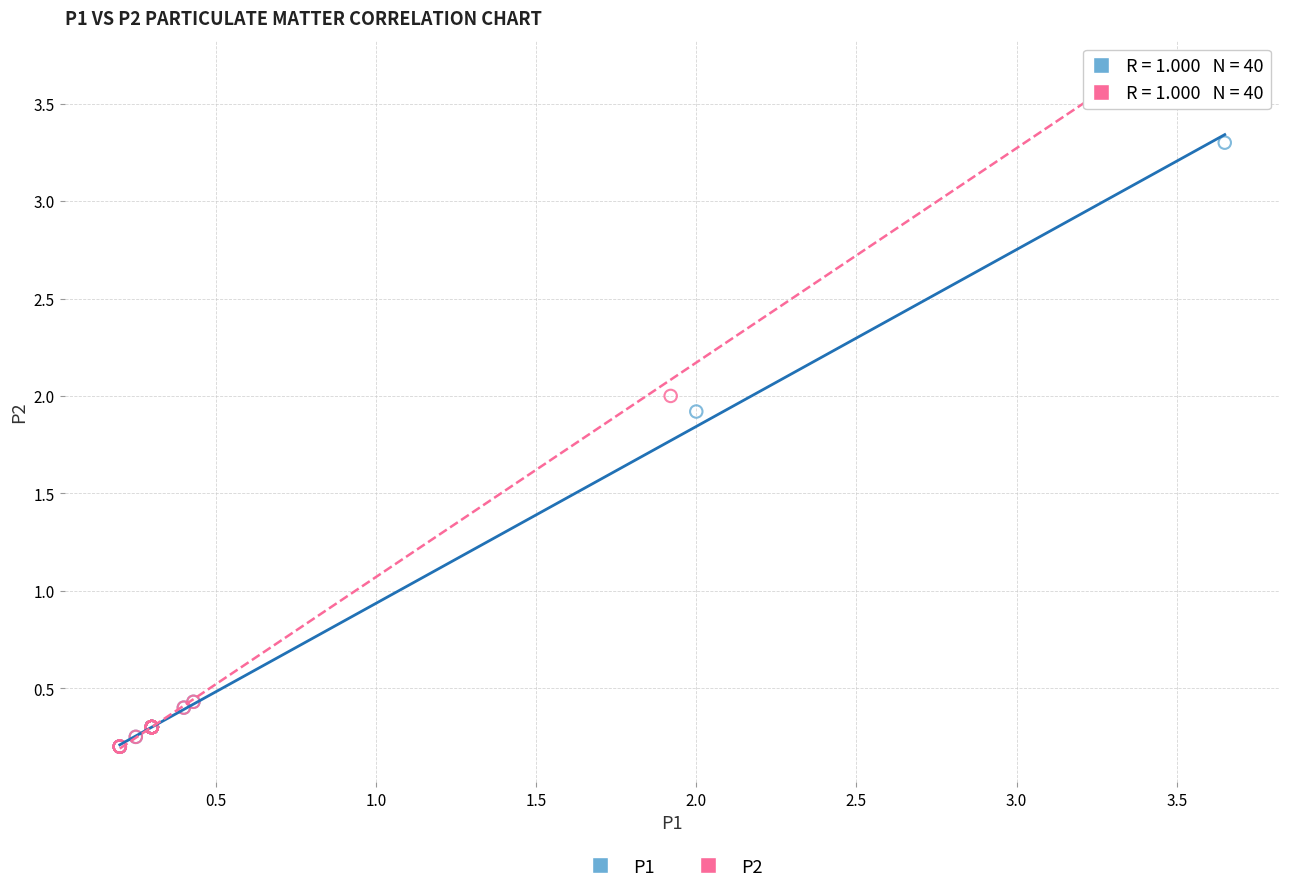

Which series has the widest spread of Y values?

P2